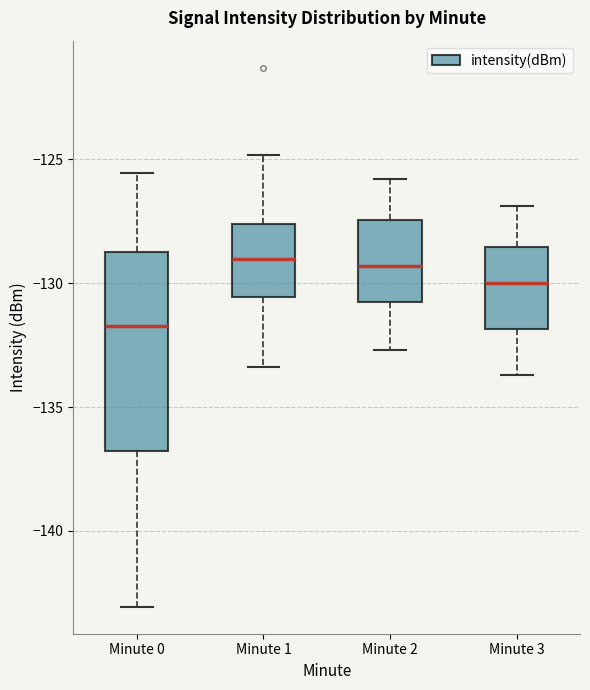

Comparing the boxes themselves (not the whiskers), which one is the tallest?

Minute 0